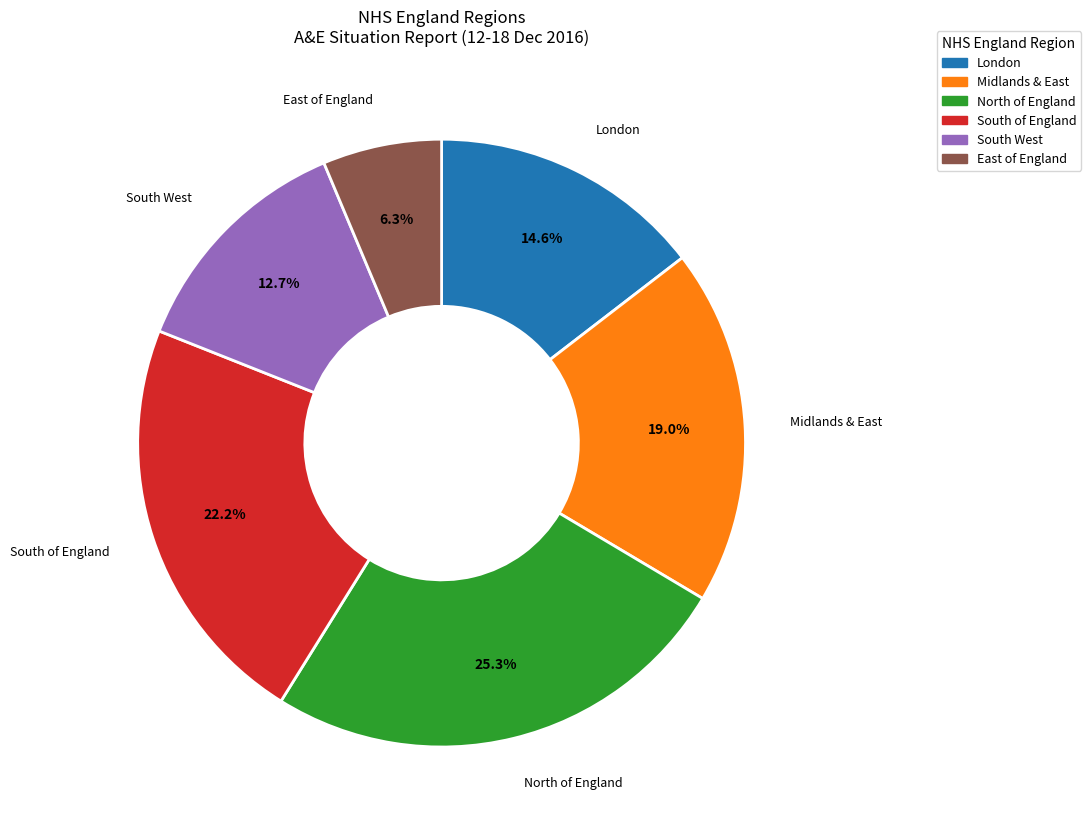

Which slice is the smallest?

East of England